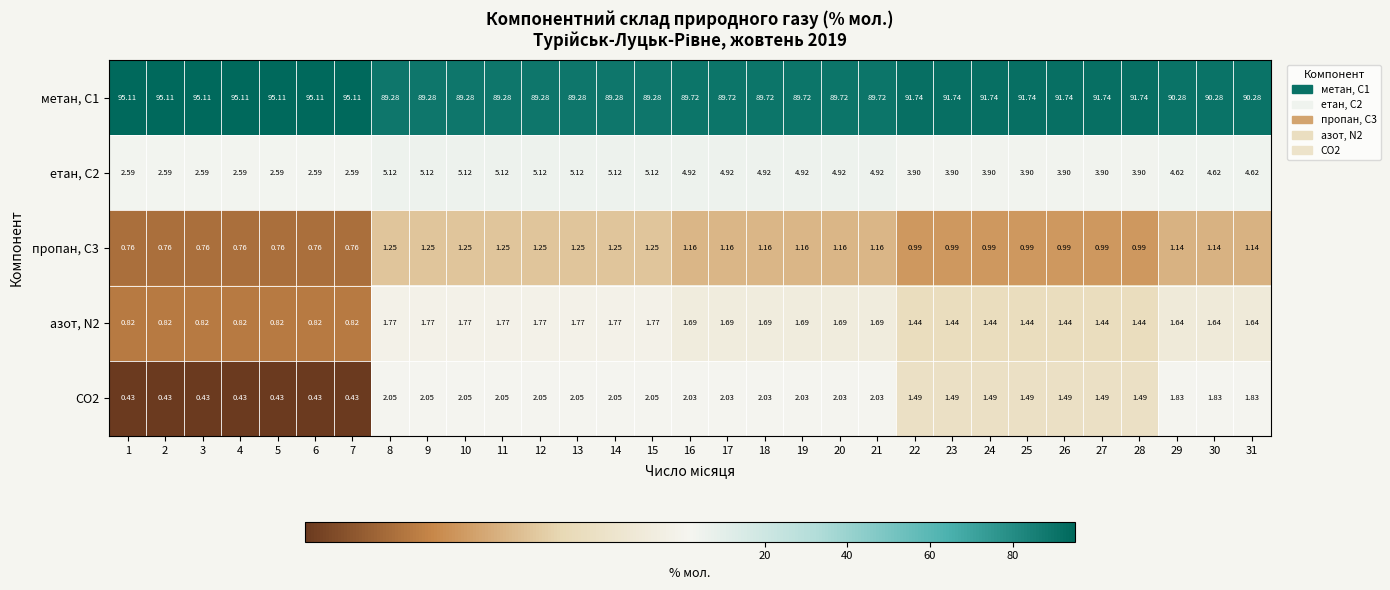

How many series are shown in this chart?

5